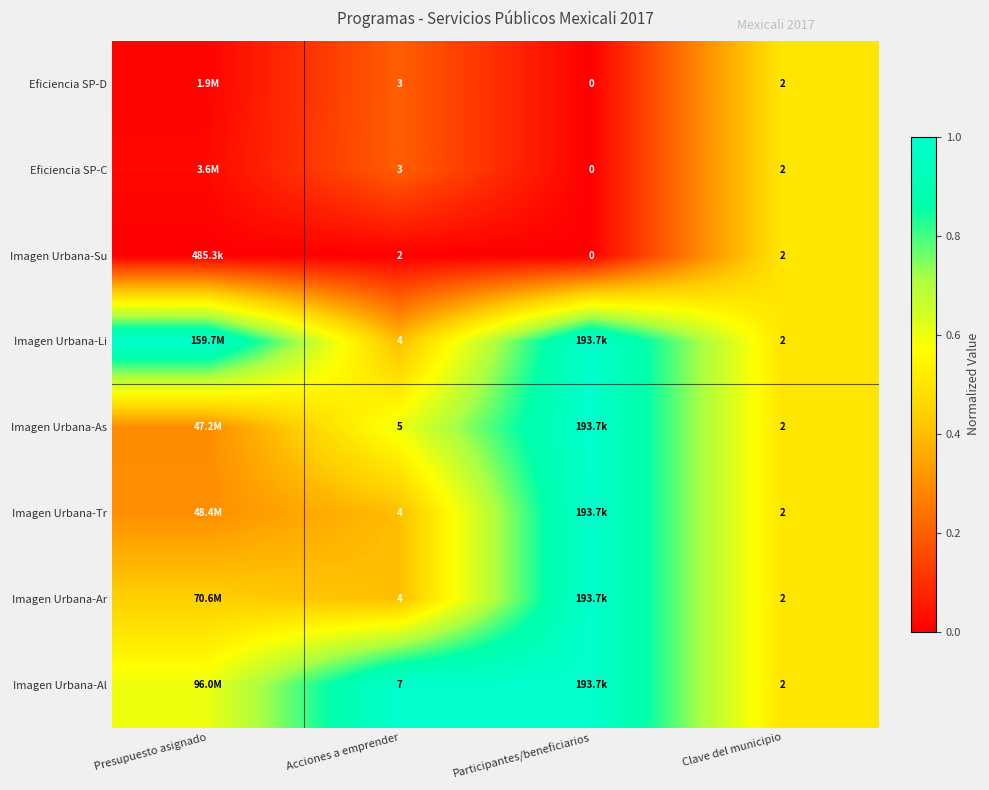

Which category has the highest value across all series?

Presupuesto asignado